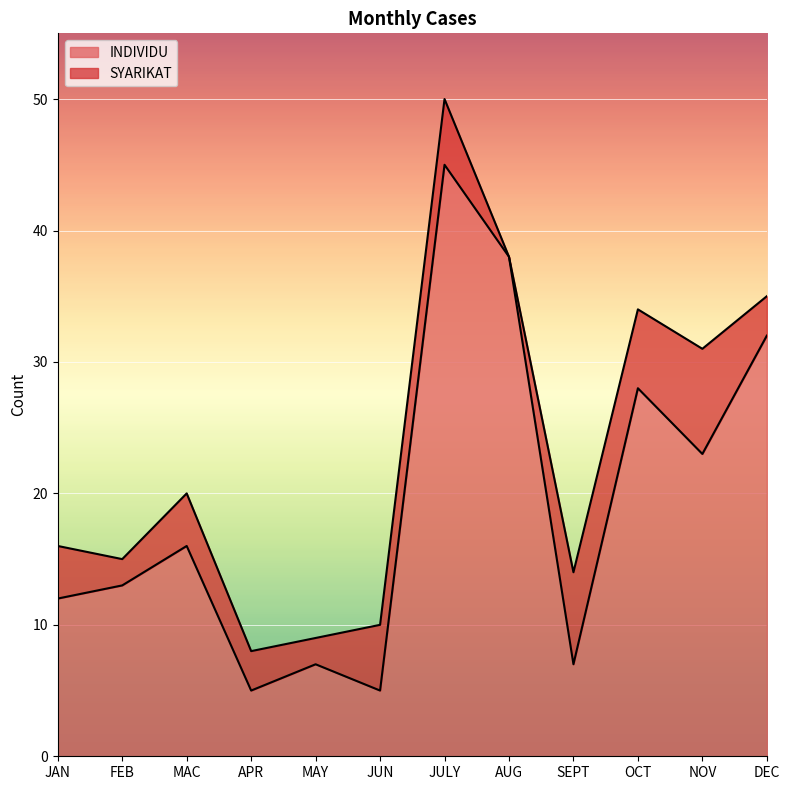

The chart shows a value of 22 at MAC. True or false?

False